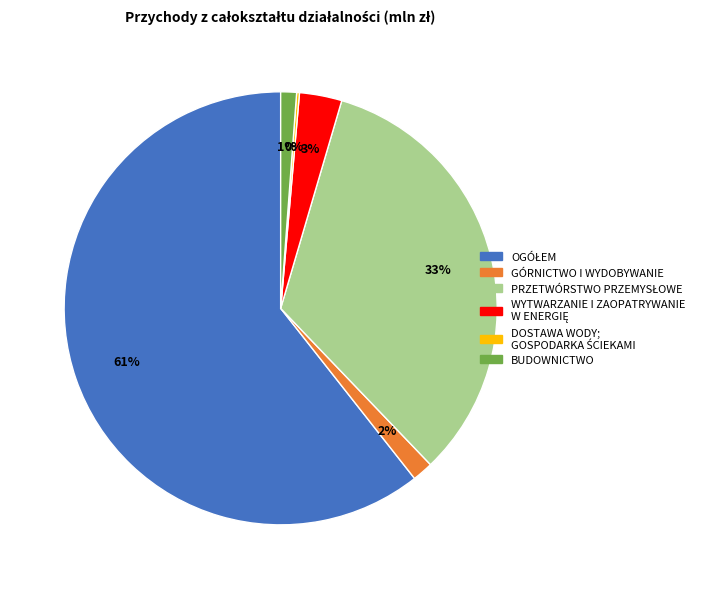

Is there a majority slice in this chart?

Yes